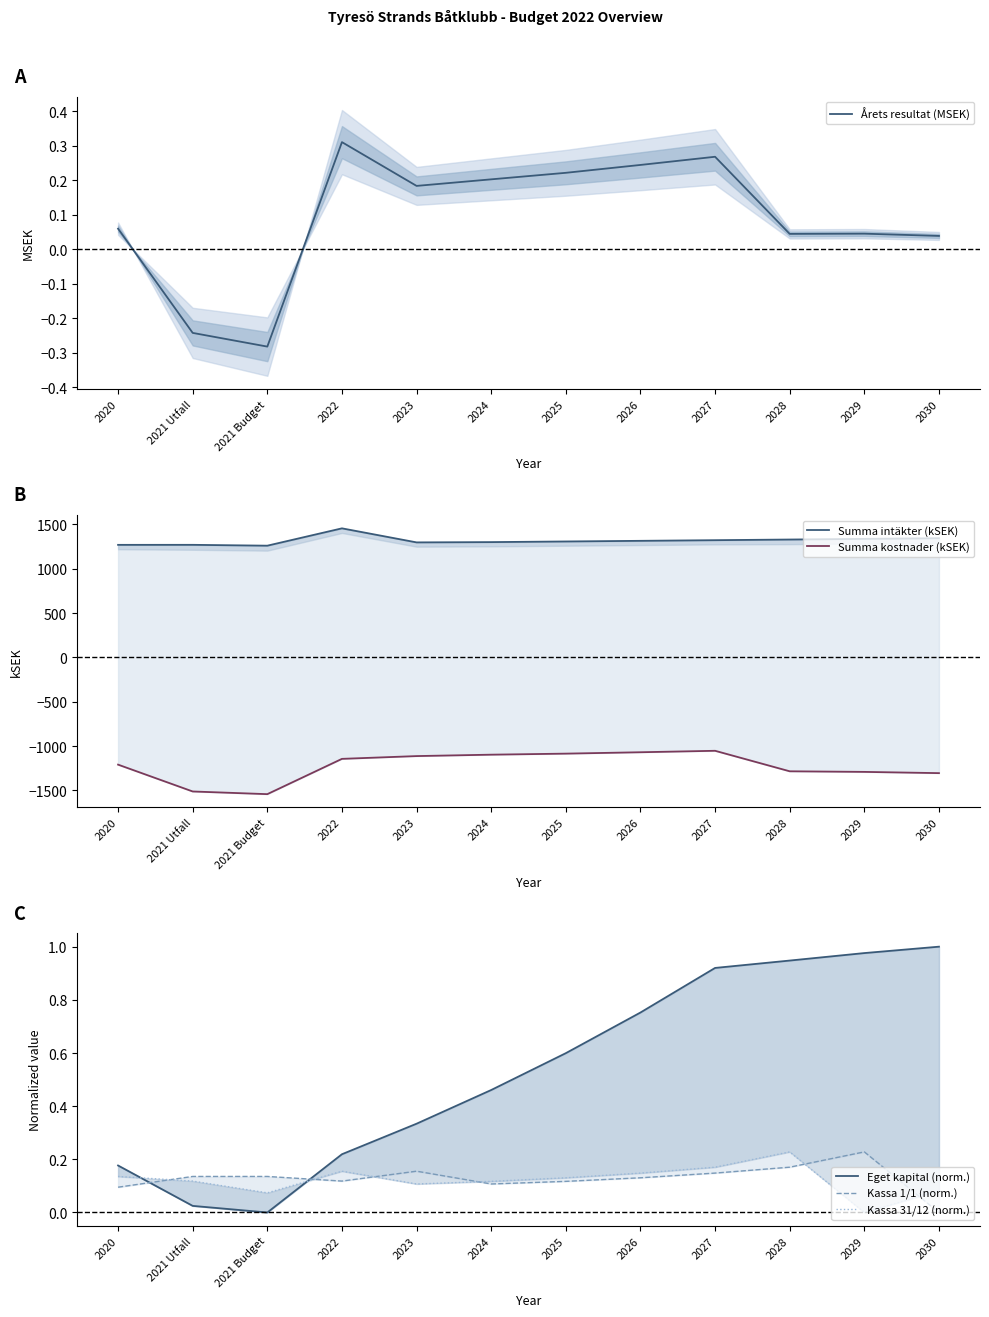

Is this an area chart (filled region under the line)?

No